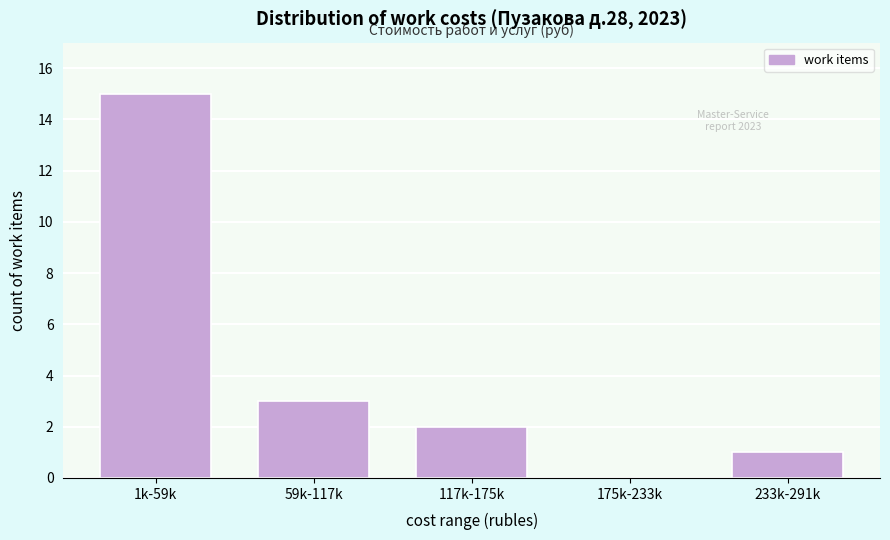

Reading left to right, extract all data points from this chart.

1k-59k=15	59k-117k=3	117k-175k=2	175k-233k=0	233k-291k=1